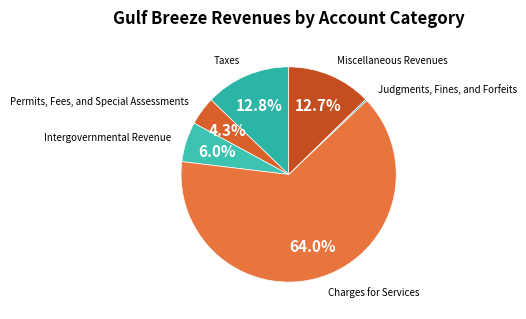

To the nearest percent, what is the average slice percentage?

17%